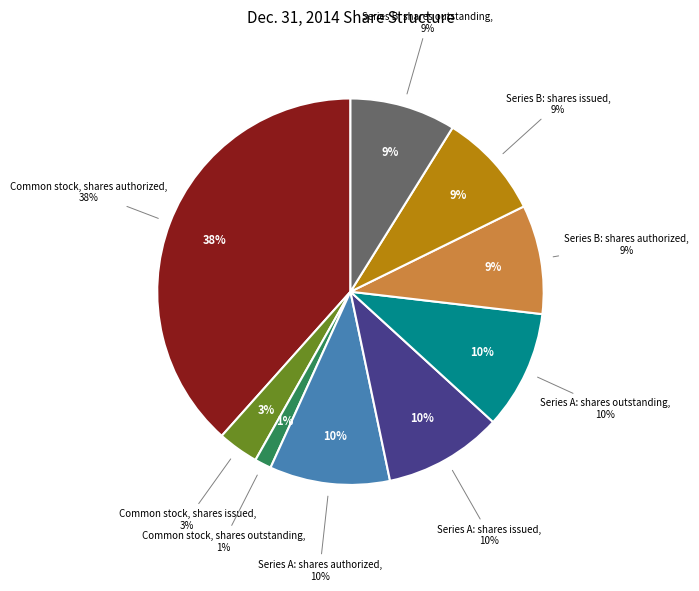

True or false: Series A: shares authorized accounts for 18% of the total.

False